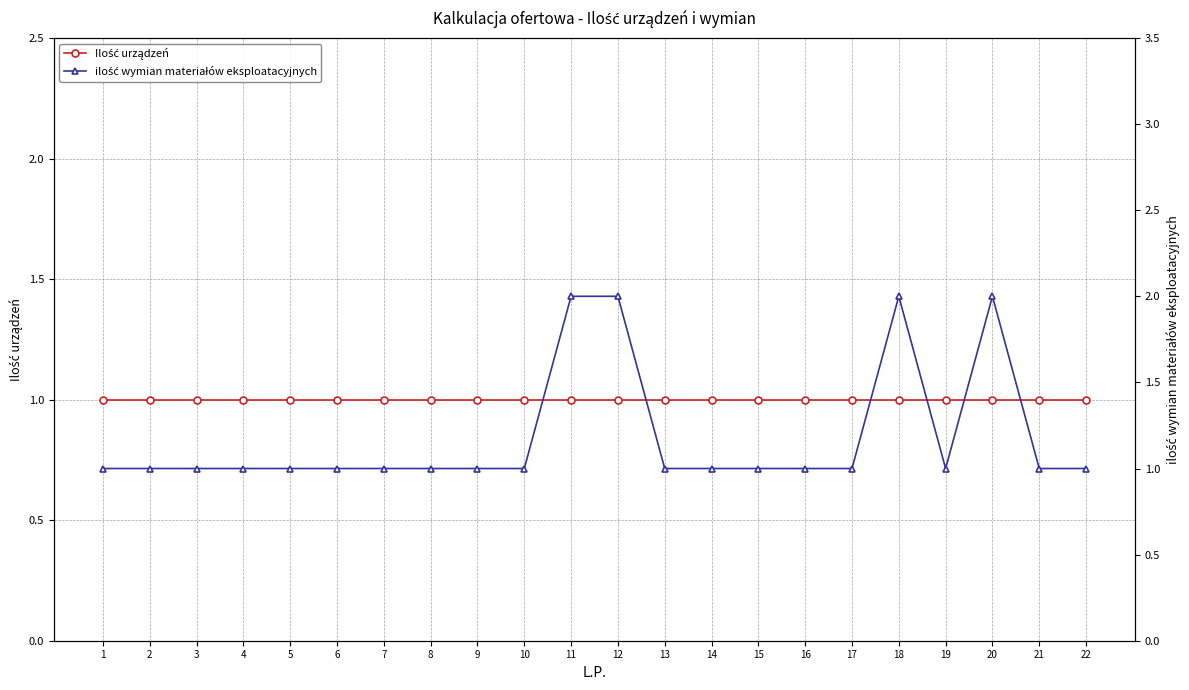

True or false: ilość wymian materiałów eksploatacyjnych and Ilość urządzeń intersect in this chart.

False